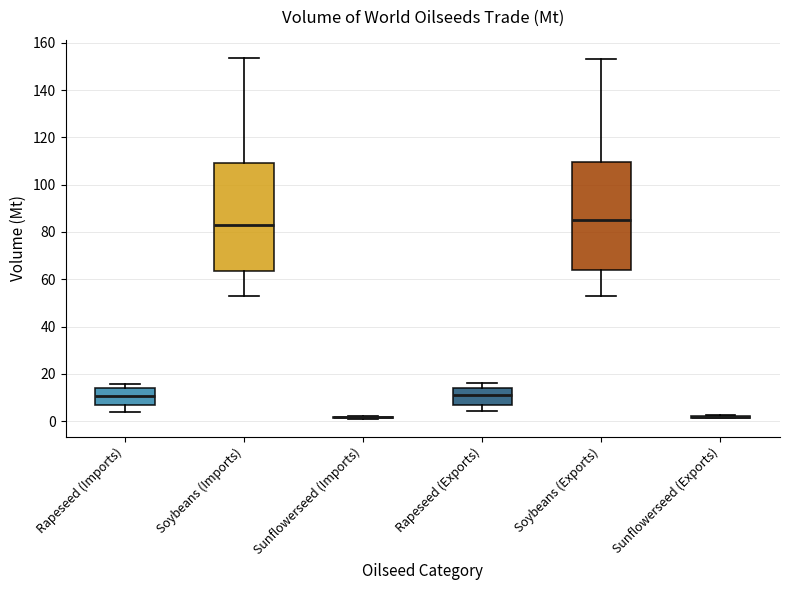

Reading left to right, transcribe this box plot: for each box, give where its median line is, the range the box spans, and where its two whiskers end, as read against the y-axis. The values are not printed on the chart, so give them approximately, as read against the axis.

Rapeseed (Imports): median 10, box 6 to 14, whiskers 4 to 16
Soybeans (Imports): median 84, box 64 to 110, whiskers 54 to 154
Sunflowerseed (Imports): box collapsed to a line at 2, whiskers 2 to 2
Rapeseed (Exports): median 10, box 6 to 14, whiskers 4 to 16
Soybeans (Exports): median 84, box 64 to 110, whiskers 54 to 154
Sunflowerseed (Exports): box collapsed to a line at 2, whiskers 2 to 2